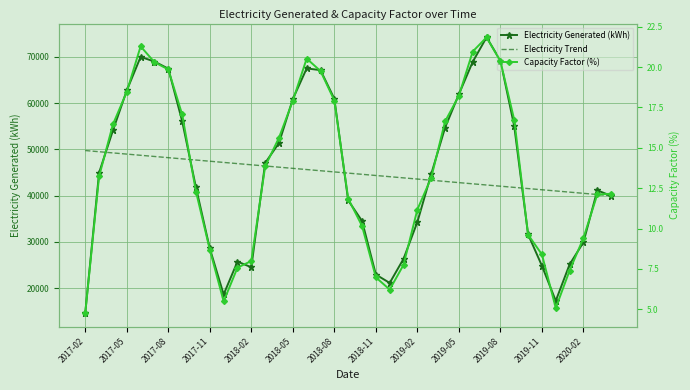

Reading left to right, what are all the values shown in this chart?

Electricity Generated (kWh): 14665.9	44958.0	54097.3	62724.8	69973.3	68977.4	67439.1	56127.8	41770.4	28593.6	18662.0	25753.5	24533.3	47056.0	51379.6	60867.0	67484.6	67118.0	60915.7	38973.3	34536.6	22953.0	21145.5	26354.8	34312.9	44659.2	54680.1	61917.3	68921.4	74202.3	69186.7	55003.8	31634.0	24848.5	17275.7	25142.8	29924.8	41146.0	39965.3
Electricity Trend: 49747.8	49491.0	49234.2	48977.4	48720.6	48463.8	48207.0	47950.2	47693.4	47436.7	47179.9	46923.1	46666.3	46409.5	46152.7	45895.9	45639.1	45382.3	45125.5	44868.8	44612.0	44355.2	44098.4	43841.6	43584.8	43328.0	43071.2	42814.4	42557.6	42300.8	42044.1	41787.3	41530.5	41273.7	41016.9	40760.1	40503.3	40246.5	39989.7
Capacity Factor (%): 4.8	13.2	16.5	18.5	21.3	20.3	19.9	17.1	12.3	8.7	5.5	7.6	8.0	13.9	15.6	17.9	20.5	19.8	17.9	11.9	10.2	7.0	6.2	7.8	11.2	13.1	16.6	18.2	21.0	21.8	20.4	16.7	9.6	8.4	5.1	7.4	9.4	12.1	12.2